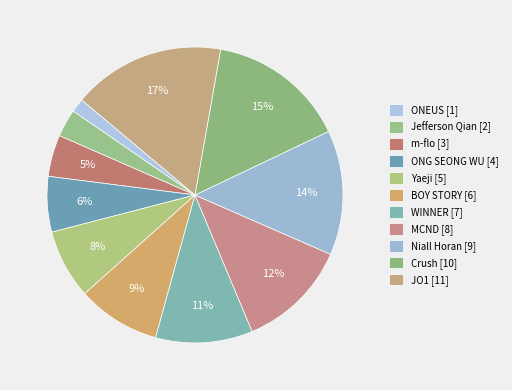

How many slices are in this pie chart?

11